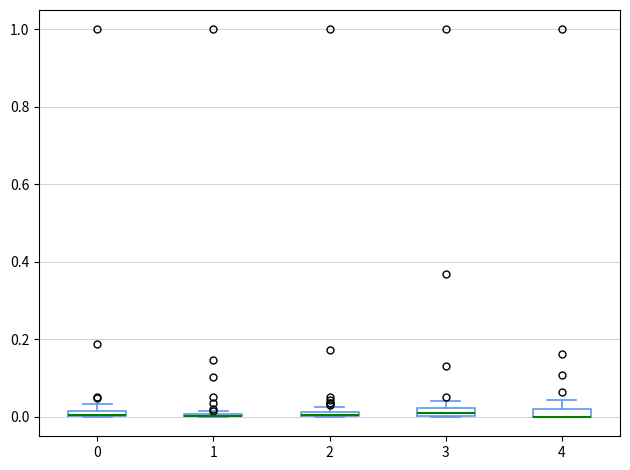

Where is the lower edge of the box at x = 3 on the y-axis? The values are not printed on the chart, so give them approximately, as read against the axis.

0.00